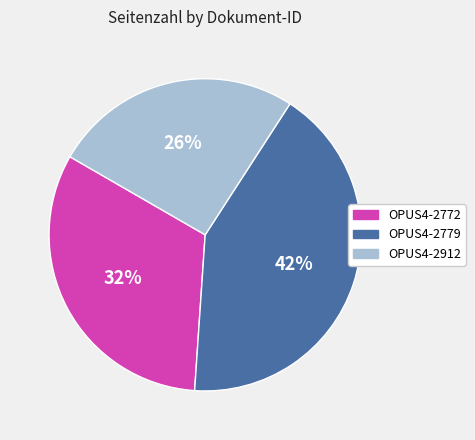

To the nearest percent, what portion does OPUS4-2912 represent?

26%